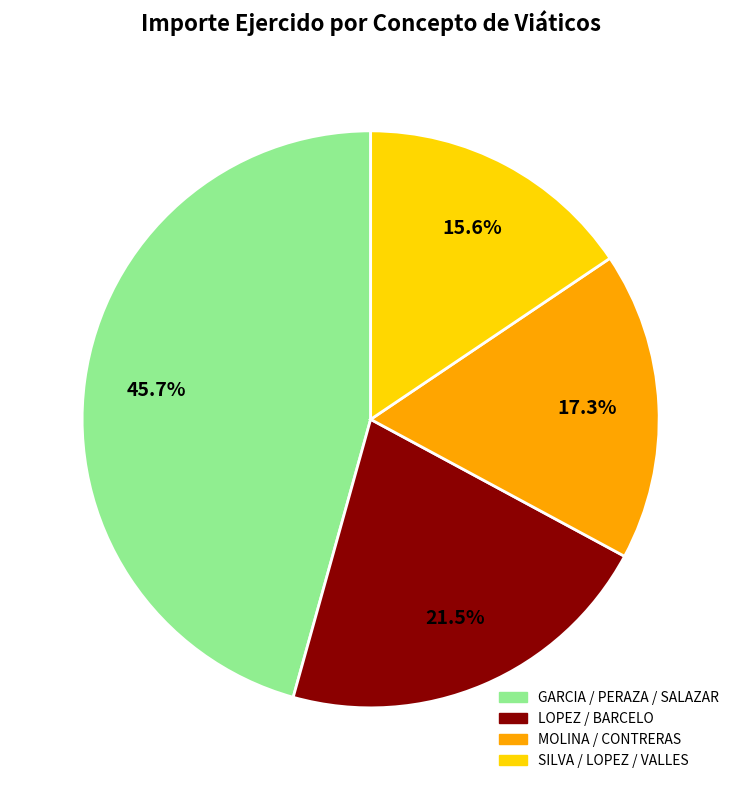

What is the smallest slice in the pie chart?

SILVA / LOPEZ / VALLES